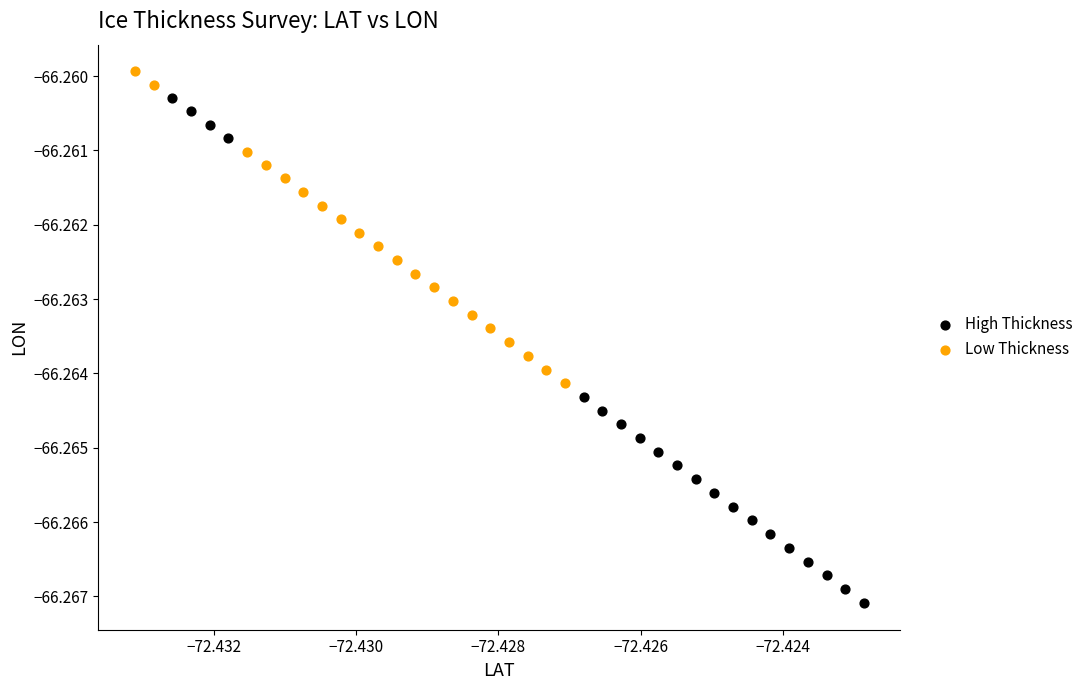

Which series contains the lowest Y value?

High Thickness